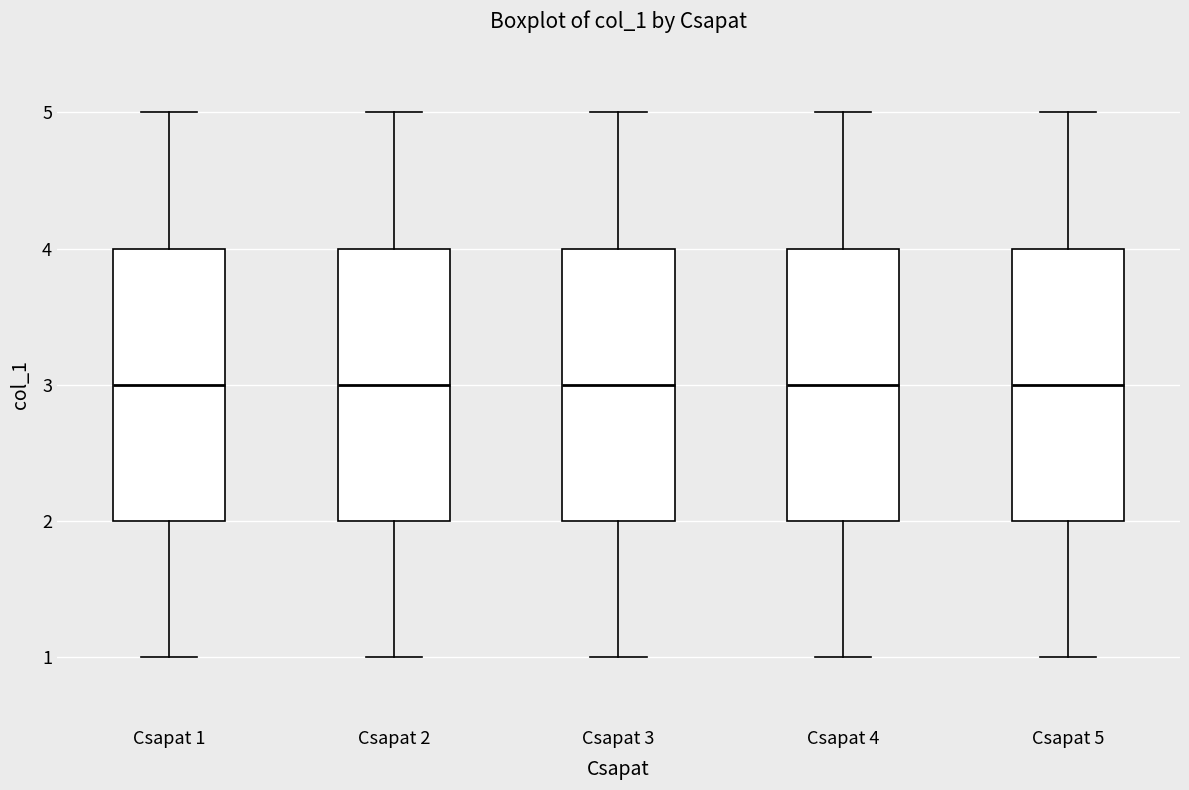

Reading left to right, read every box against the y-axis: the position of its median line, the range the box covers, and the ends of its whiskers. The values are not printed on the chart, so give them approximately, as read against the axis.

Csapat 1: median 3, box 2 to 4, whiskers 1 to 5
Csapat 2: median 3, box 2 to 4, whiskers 1 to 5
Csapat 3: median 3, box 2 to 4, whiskers 1 to 5
Csapat 4: median 3, box 2 to 4, whiskers 1 to 5
Csapat 5: median 3, box 2 to 4, whiskers 1 to 5